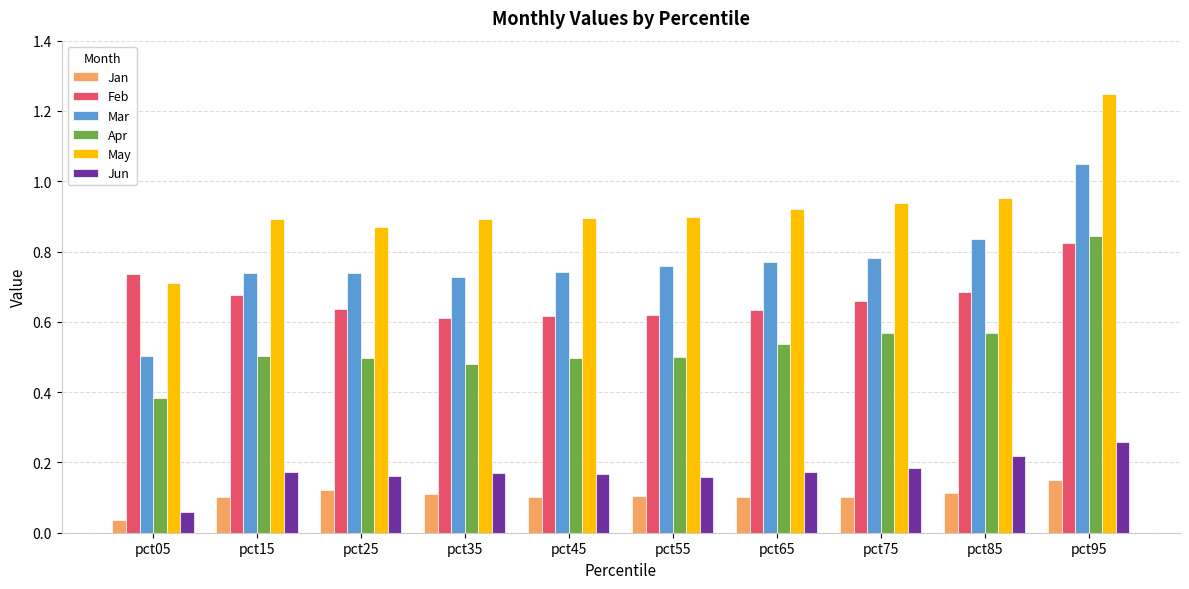

What is the difference between the highest and lowest values at pct95?

1.1